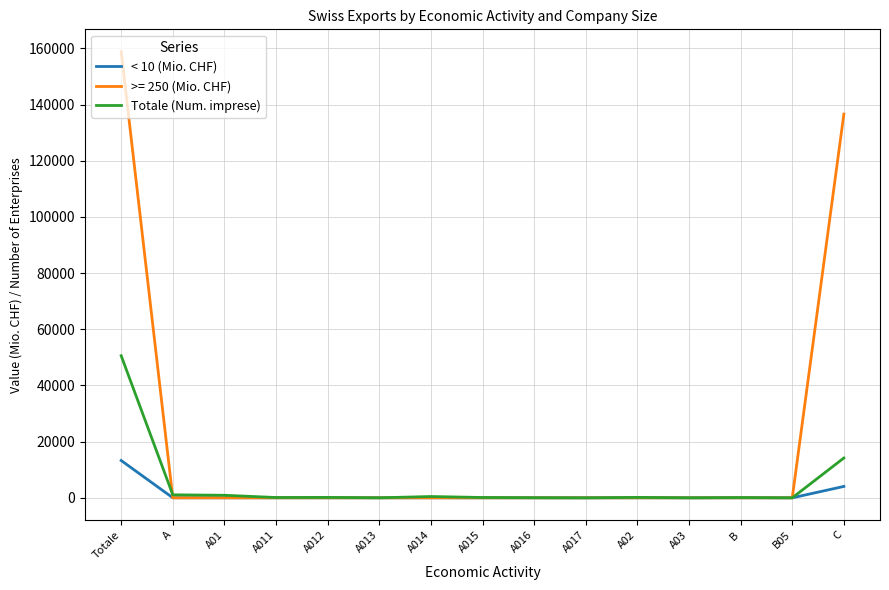

Where is Totale (Num. imprese) nearest to the value 25294?

C